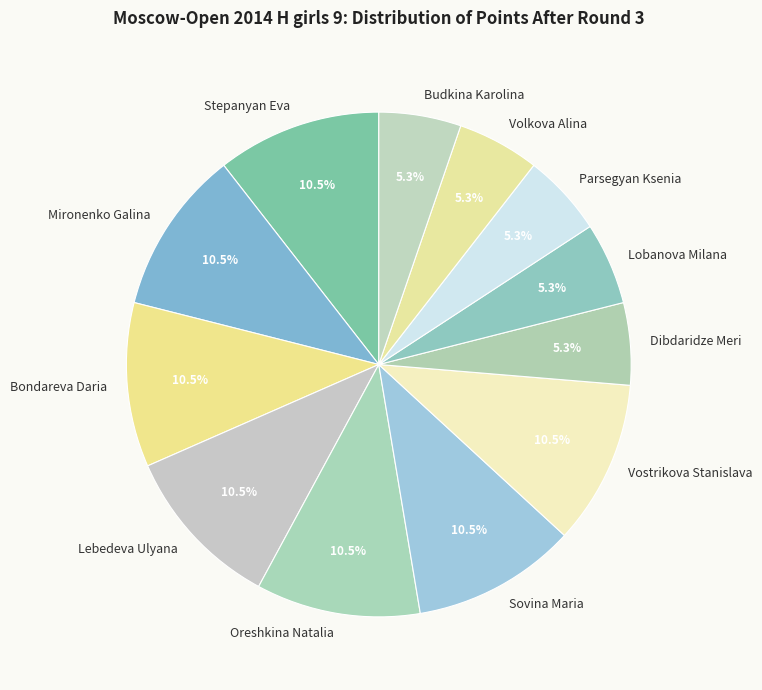

Approximately how many times larger is the value at Dibdaridze Meri compared to Budkina Karolina?

1.0